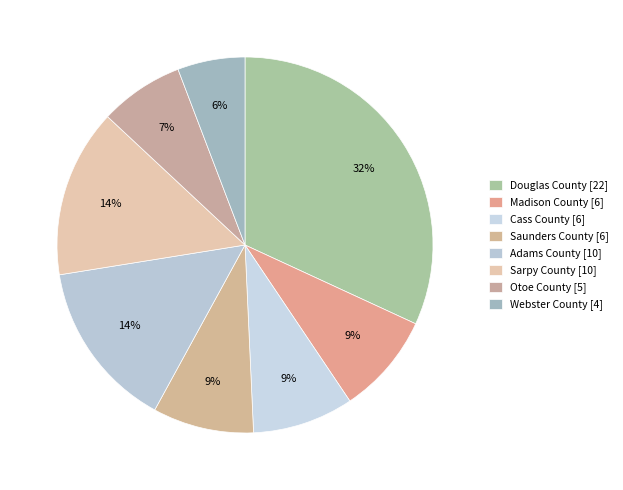

Does any single category account for the majority?

No